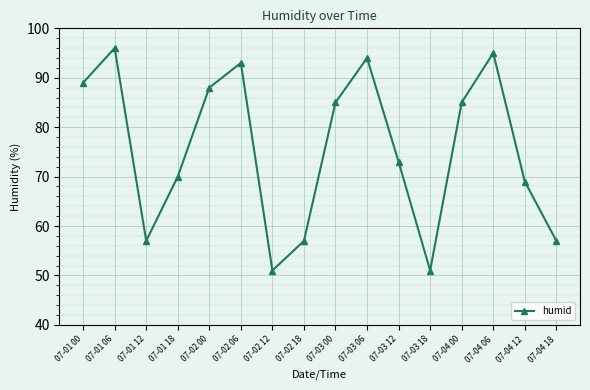

What is the change in value from 07-01 18 to 07-03 00?

+15